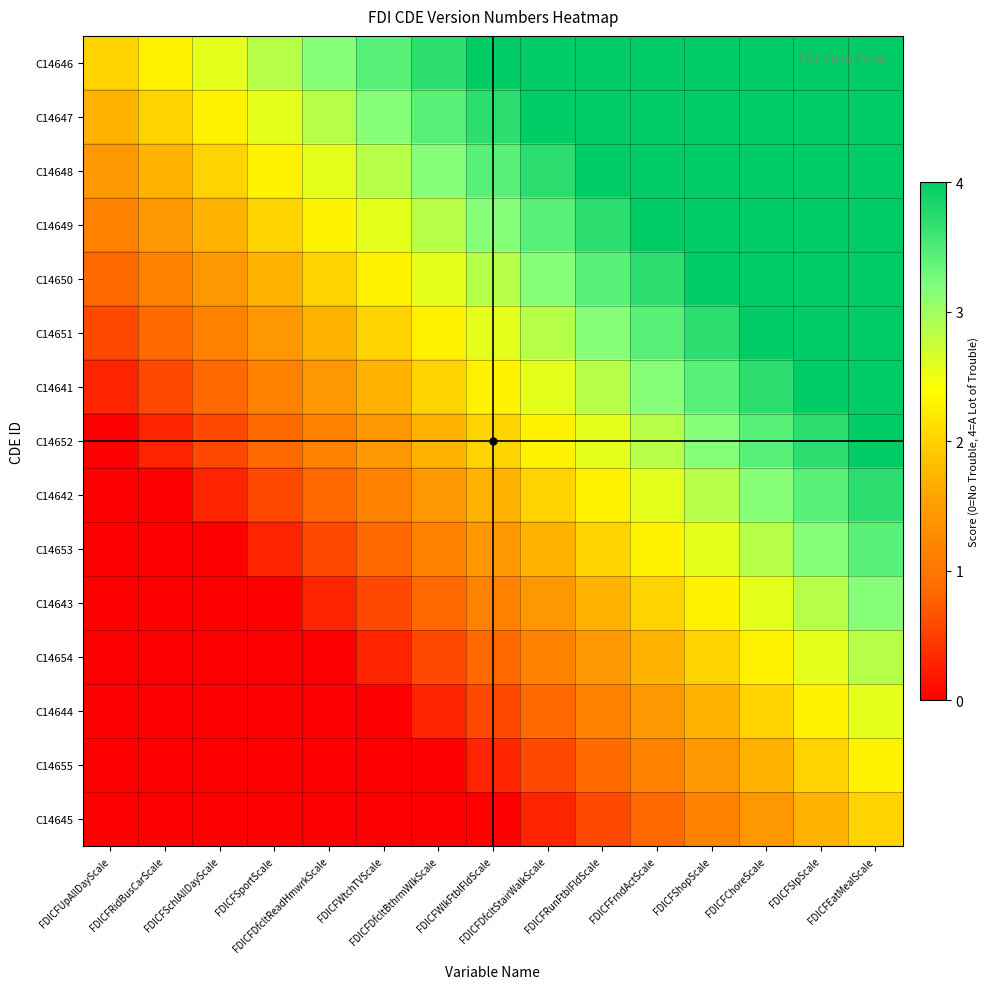

At how many categories does at least one series exceed 3?

11